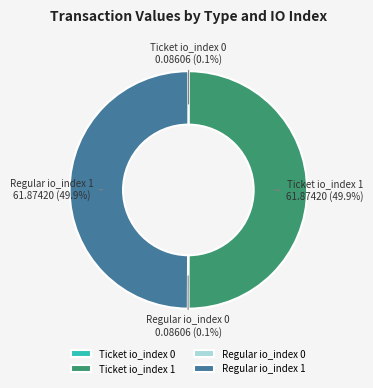

Is it true that Ticket io_index 1 is 50% of the pie?

True